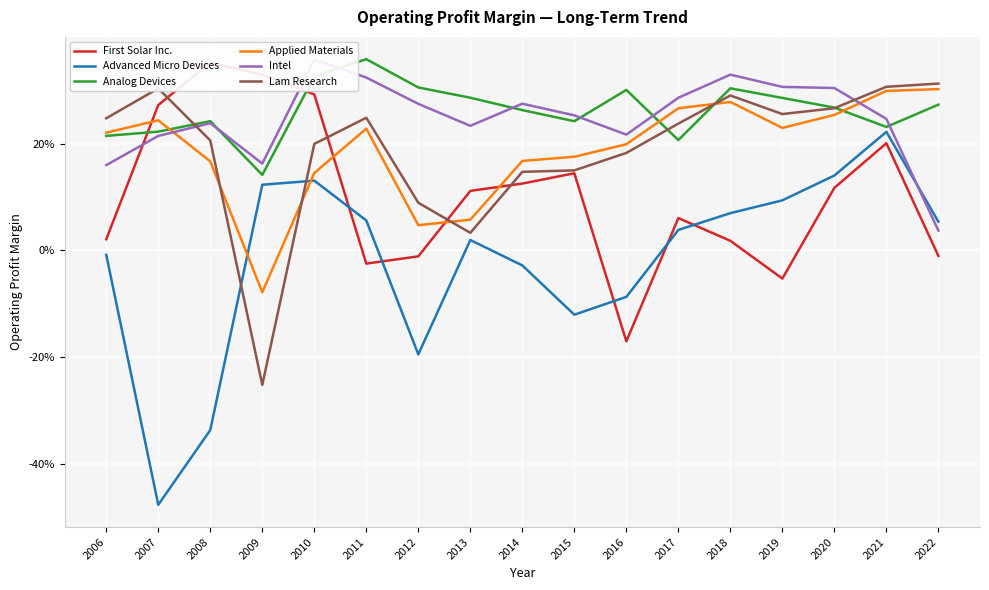

Which series has the largest range (max minus min)?

Advanced Micro Devices